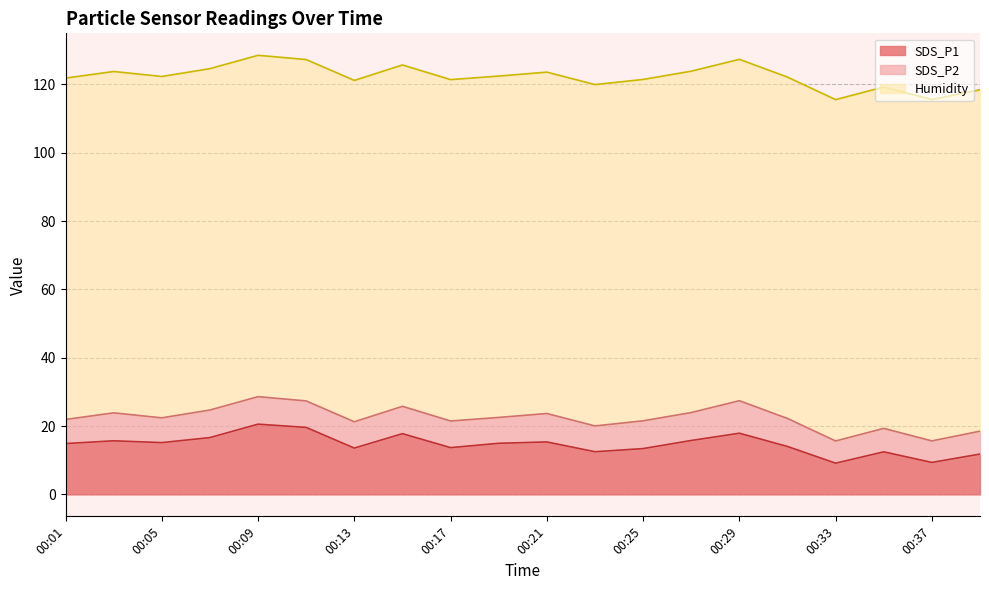

Reading right to left, list all the values displayed in this chart.

SDS_P1: 11.8	9.3	12.4	9.1	14.0	17.9	15.8	13.4	12.5	15.3	14.9	13.7	17.8	13.6	19.6	20.6	16.6	15.2	15.7	14.9
SDS_P2: 6.7	6.3	6.9	6.5	8.2	9.5	8.2	8.1	7.5	8.3	7.6	7.8	8.0	7.7	7.8	8.1	8.1	7.2	8.2	7.0
Humidity: 99.9	99.9	99.9	99.9	99.9	99.9	99.9	99.9	99.9	99.9	99.9	99.9	99.9	99.9	99.9	99.9	99.9	99.9	99.9	99.9